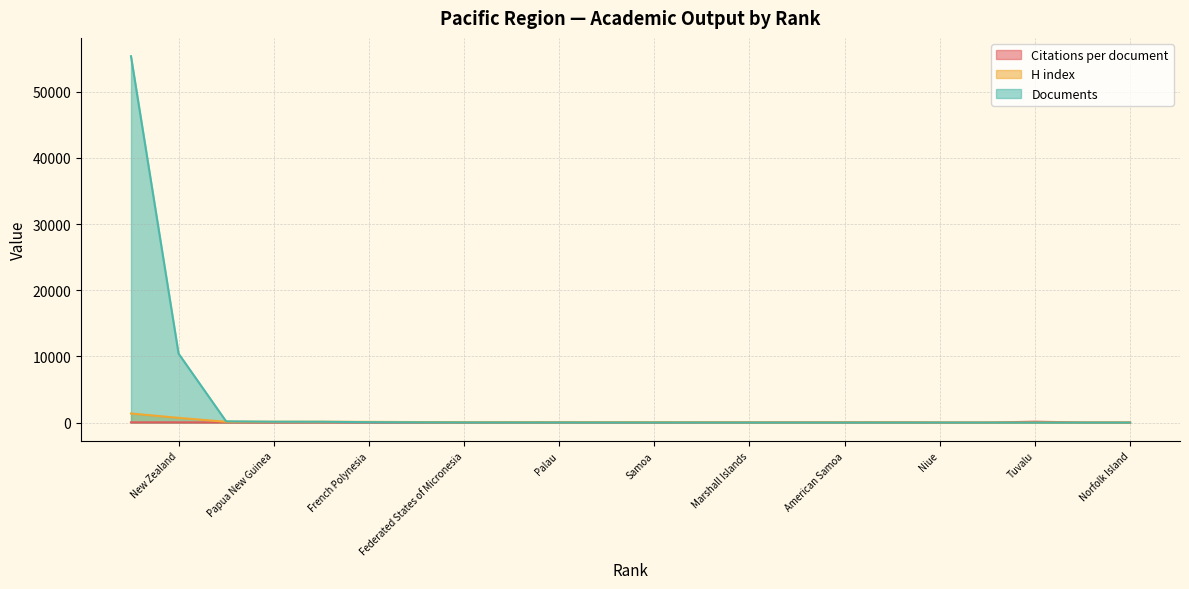

What position from the right is Cook Islands?

17